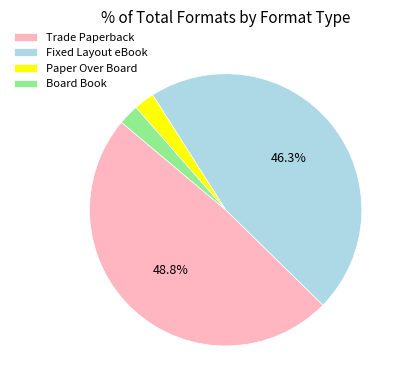

Do Board Book and Fixed Layout eBook together represent more than half of the pie?

No